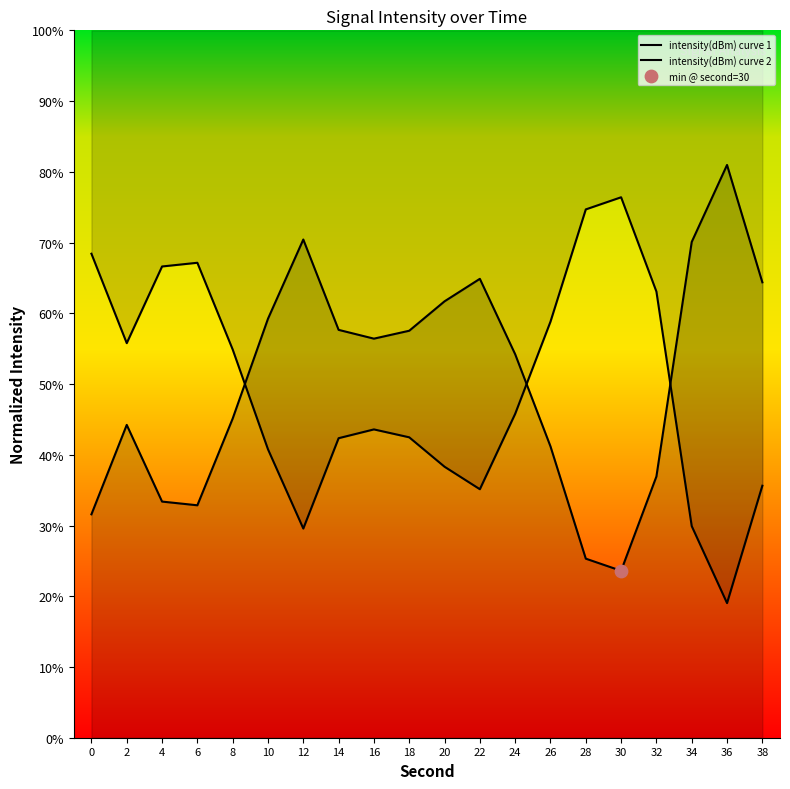

What is the total value across all series at 34?

100.0